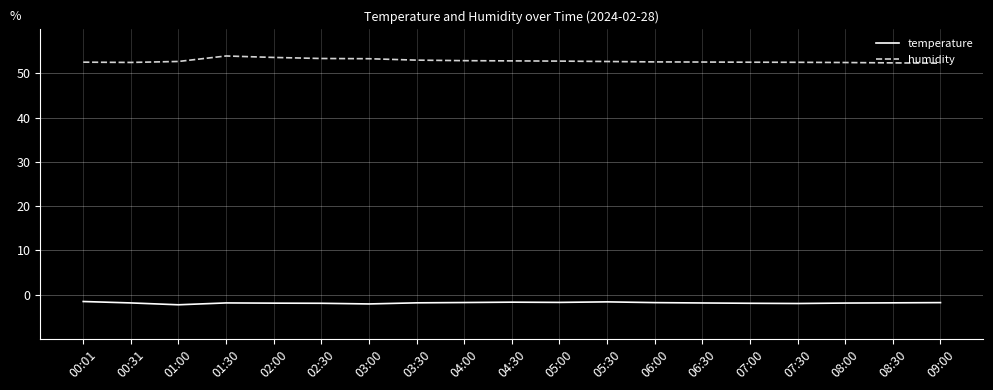

What position from the left is 02:00?

5